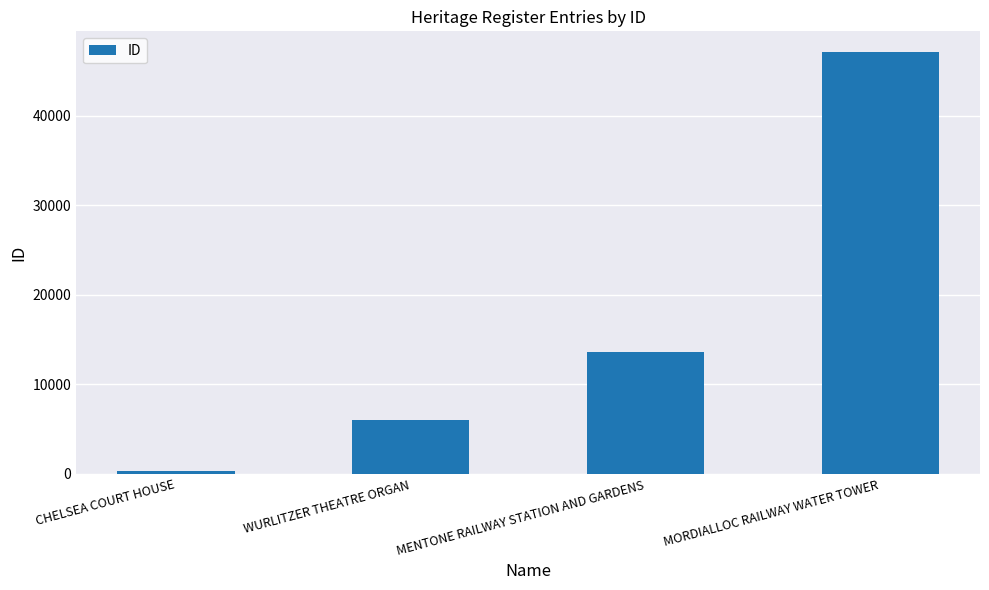

What position from the left is WURLITZER THEATRE ORGAN?

2